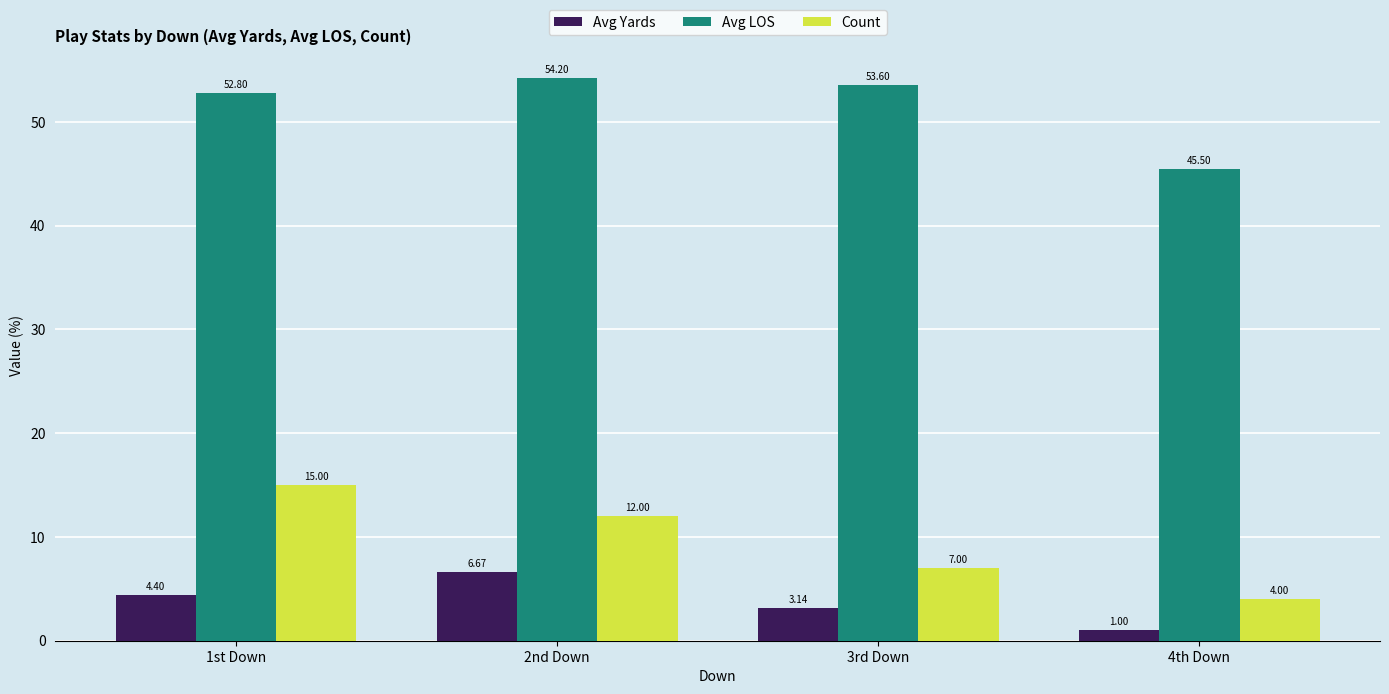

What is the lowest value of the Avg LOS series?

45.5